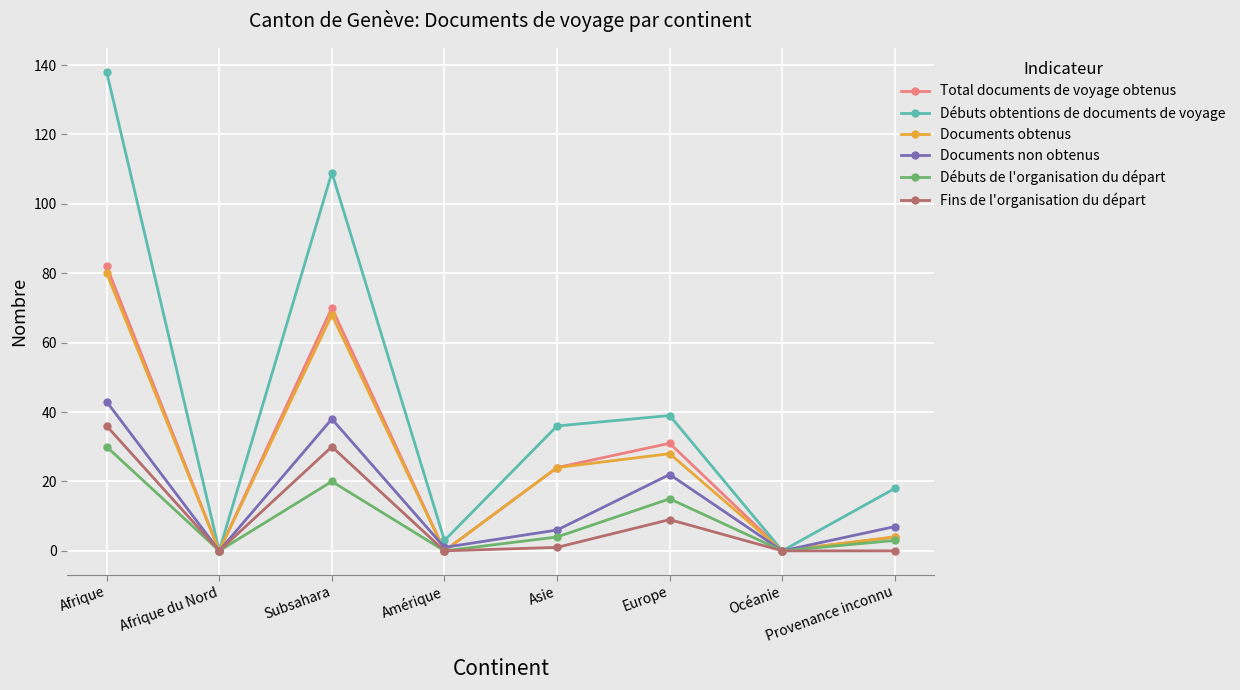

How many series are shown in this chart?

6